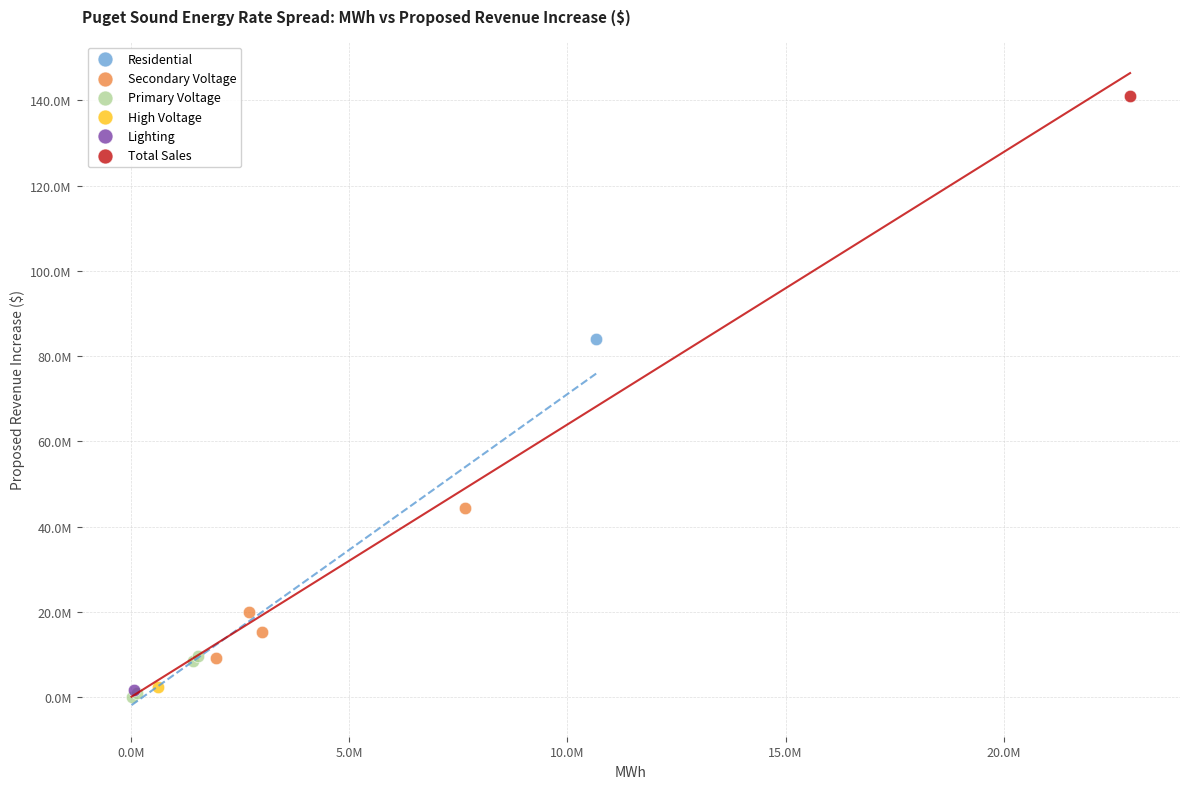

What are all the series names shown in the legend?

Residential, Secondary Voltage, Primary Voltage, High Voltage, Lighting, Total Sales